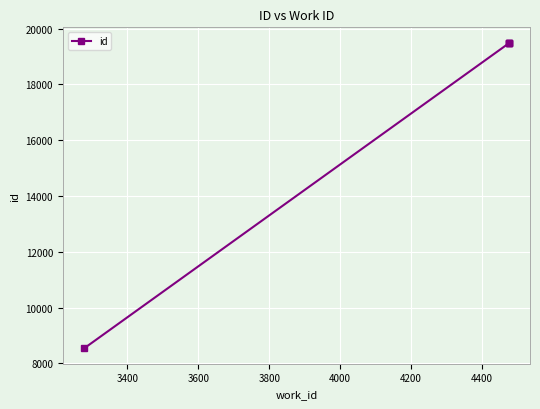

Reading left to right, extract all data points from this chart.

8539	19470	19471	19495	19496